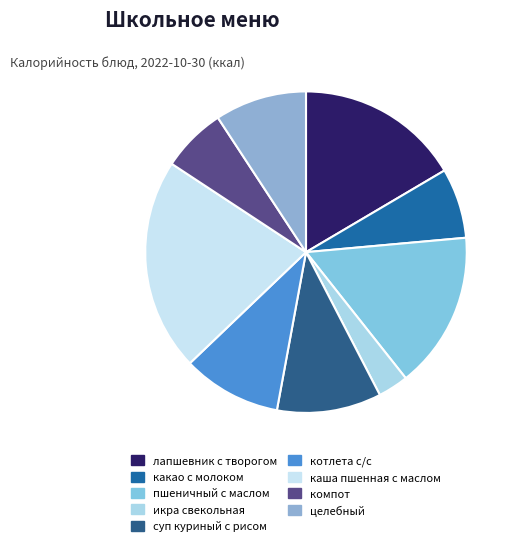

How much of the chart is everything except целебный?

90.8%